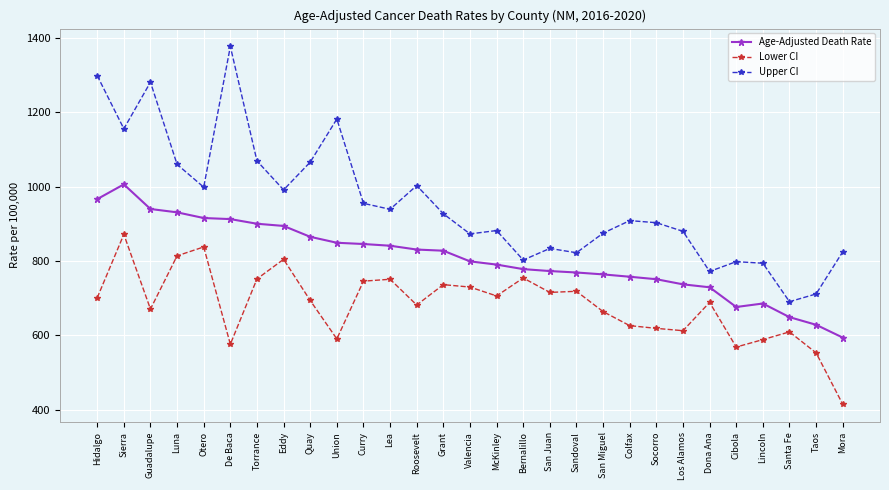

How many data points in Age-Adjusted Death Rate are above 798?

15